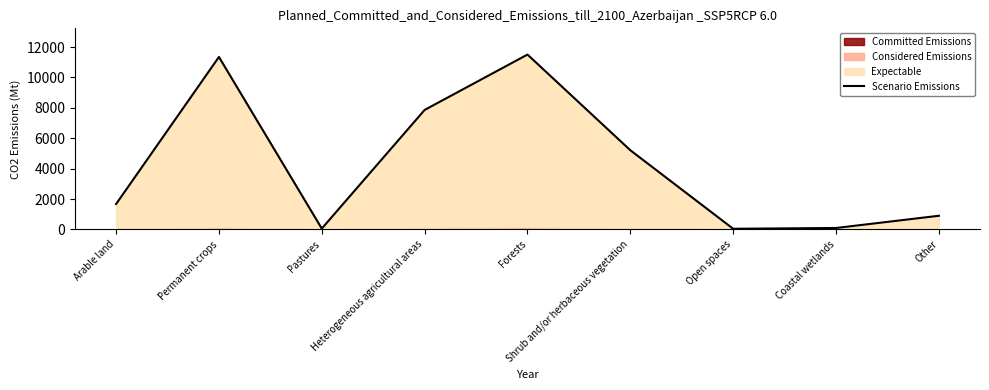

How many lines are shown in the chart?

1